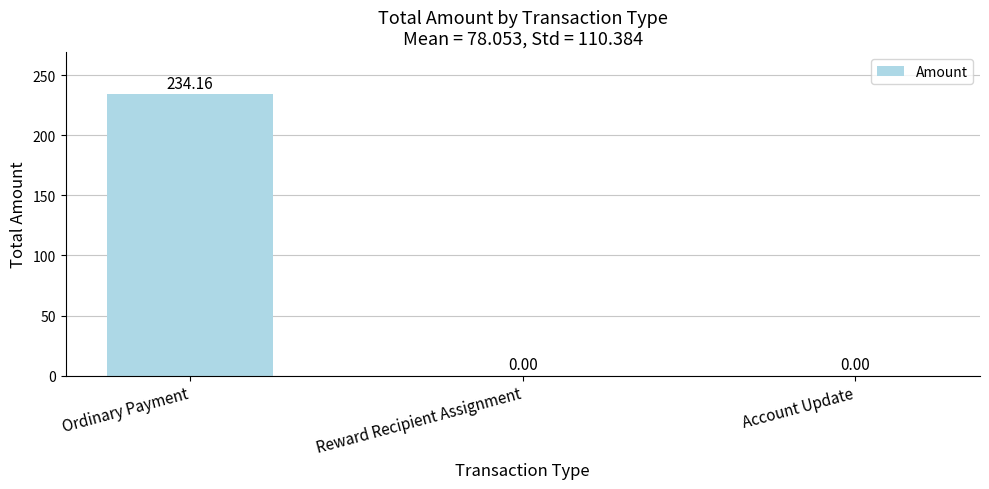

Which label corresponds to the largest value in the chart?

Ordinary Payment